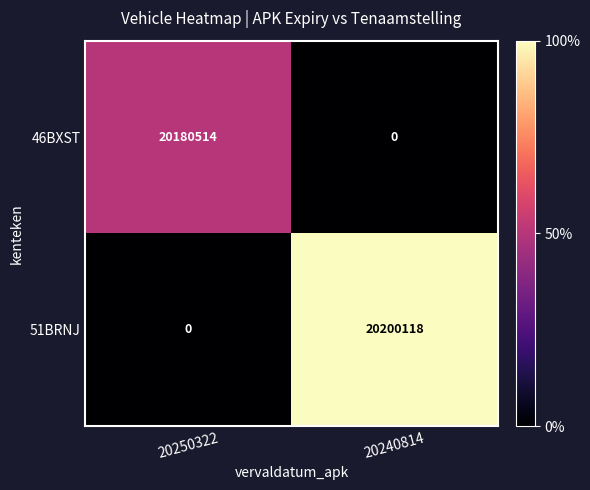

What is the difference between the 46BXST values at 20240814 and 20250322?

20180514